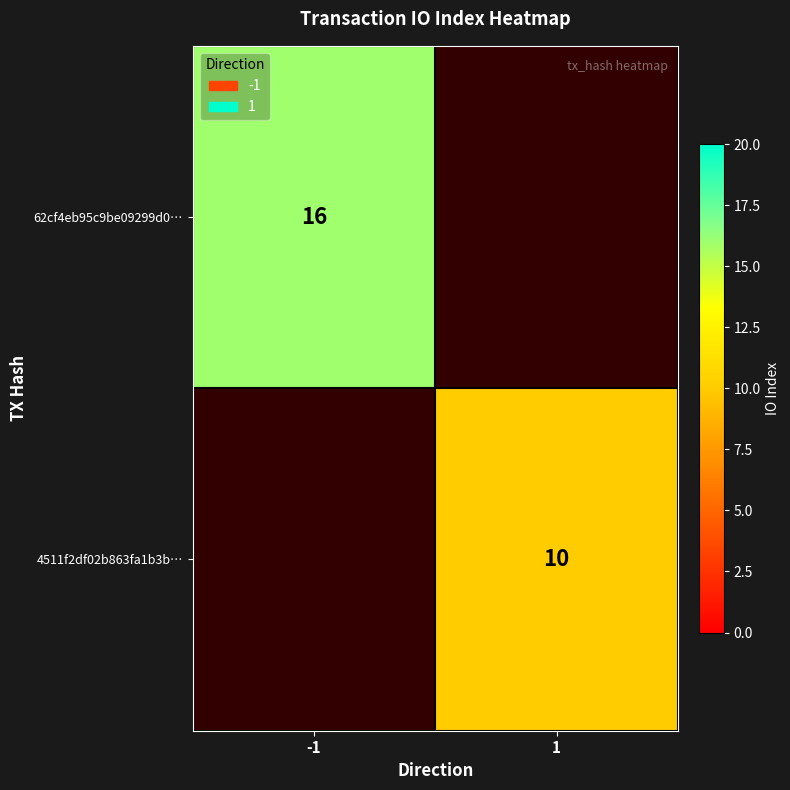

Is the value of 62cf4eb95c9be09299d0… at -1 greater than the value of 4511f2df02b863fa1b3b… at 1?

Yes